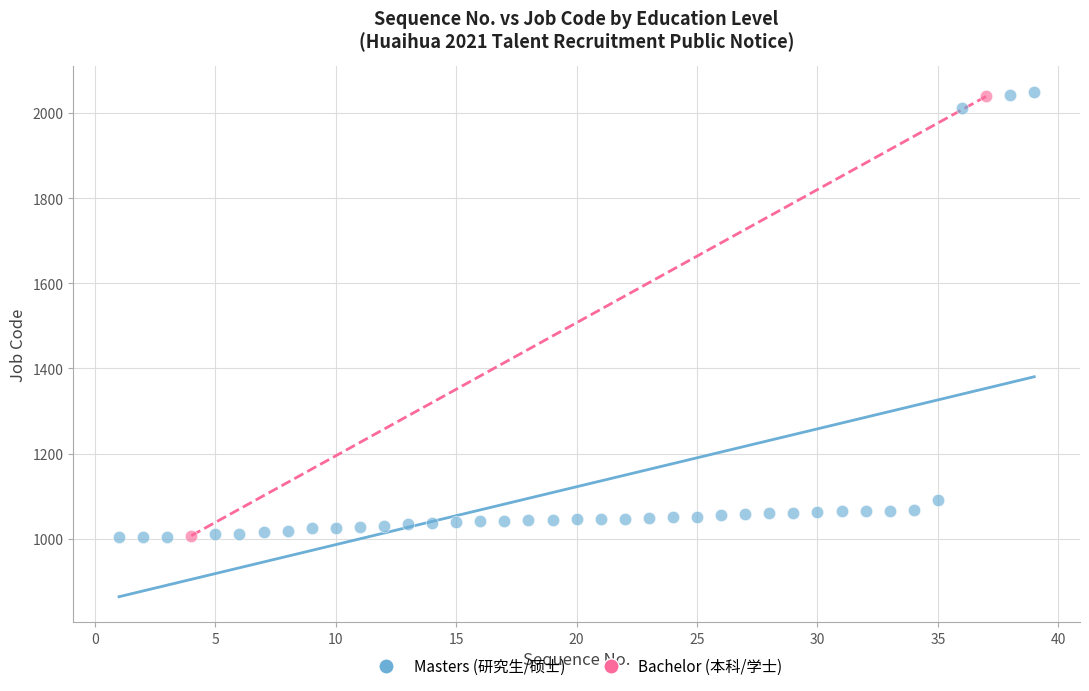

Which series has the largest Y range (max minus min)?

Masters (研究生/硕士)